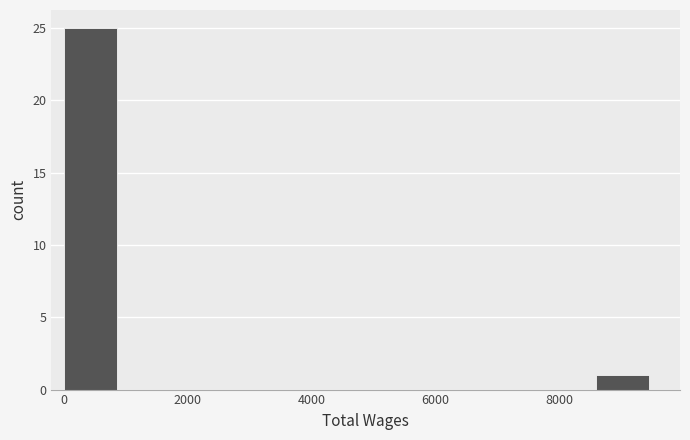

Reading left to right, transcribe this chart: for each bar, give the range it covers on the x-axis and its height. Neither the bar edges nor the heights are printed on the chart, so give them approximately, as read against the axes.

0 to 800: 25
800 to 1800: 0
1800 to 2600: 0
2600 to 3400: 0
3400 to 4200: 0
4200 to 5200: 0
5200 to 6000: 0
6000 to 6800: 0
6800 to 7800: 0
7800 to 8600: 0
8600 to 9400: 1